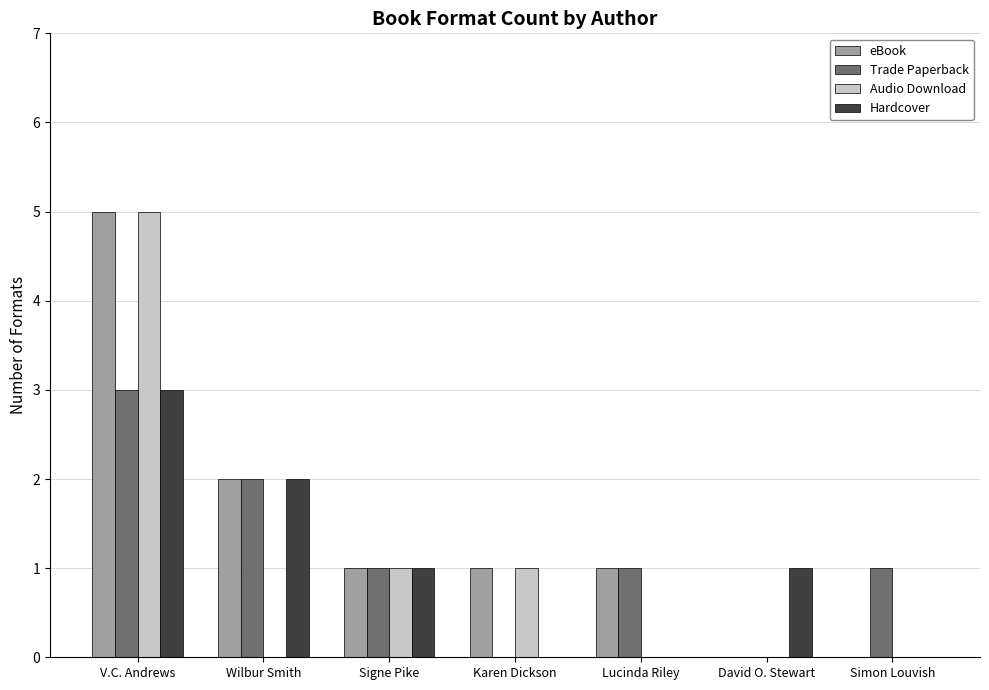

Which series has the largest total across all categories?

eBook